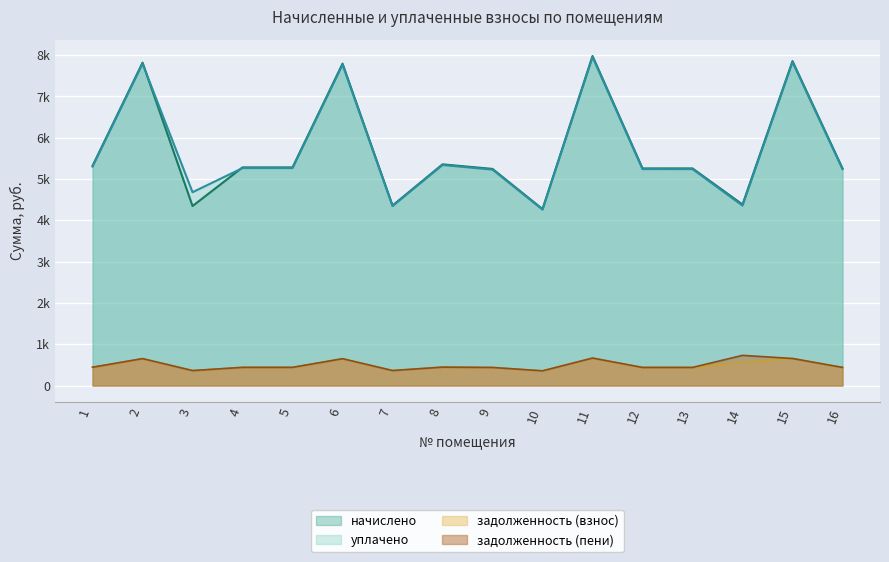

What is the minimum value shown in the chart?

355.0